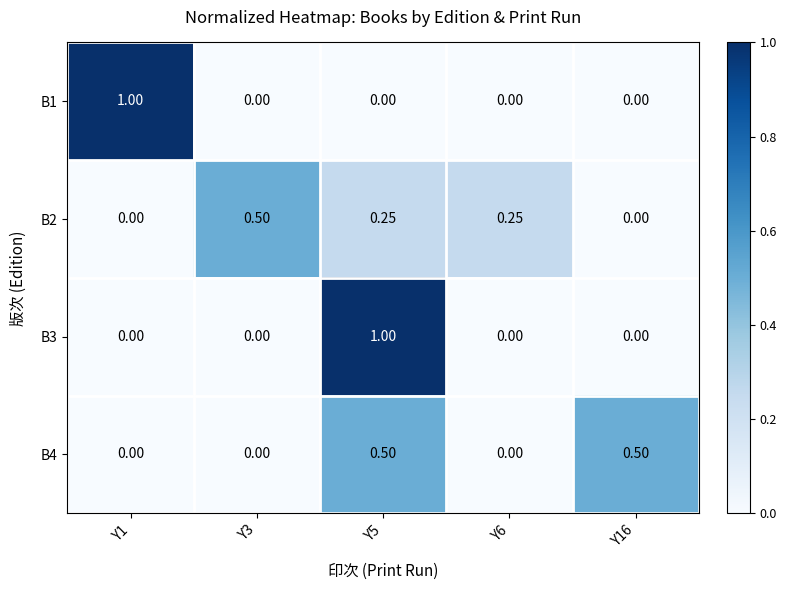

Reading right to left, list all the values displayed in this chart.

B1: Y16=0.0	Y6=0.0	Y5=0.0	Y3=0.0	Y1=1.0
B2: Y16=0.0	Y6=0.2	Y5=0.2	Y3=0.5	Y1=0.0
B3: Y16=0.0	Y6=0.0	Y5=1.0	Y3=0.0	Y1=0.0
B4: Y16=0.5	Y6=0.0	Y5=0.5	Y3=0.0	Y1=0.0